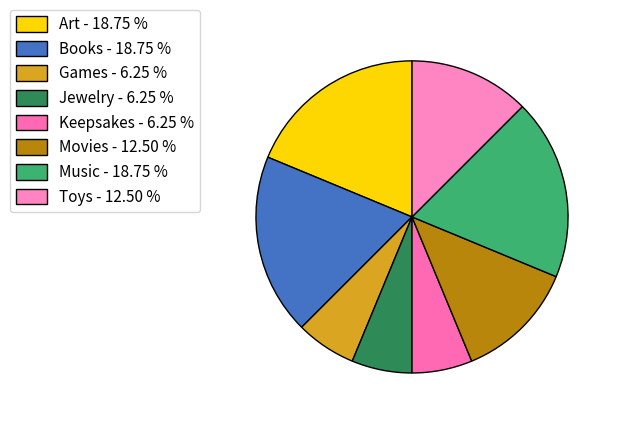

Does Games represent more than half of the total?

No